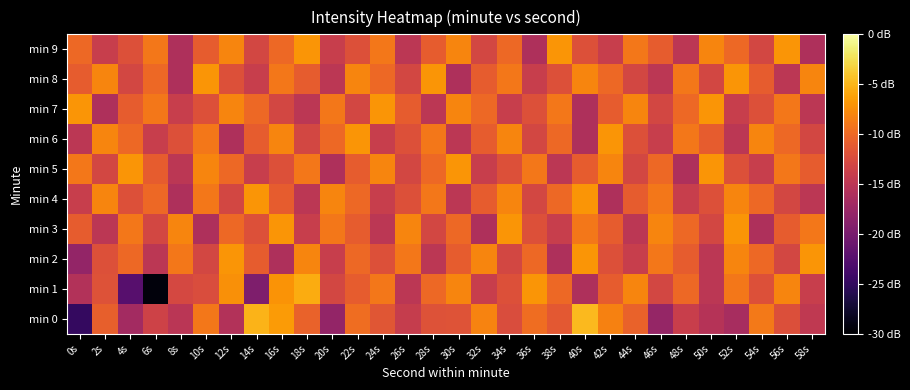

Reading left to right, what are all the values shown in this chart?

min 0: 0s=-144.9	2s=-130.7	4s=-136.8	6s=-133.5	8s=-135.1	10s=-128.9	12s=-135.7	14s=-125.1	16s=-126.7	18s=-130.5	20s=-138.0	22s=-129.7	24s=-131.6	26s=-134.1	28s=-131.9	30s=-131.8	32s=-128.1	34s=-132.3	36s=-129.7	38s=-131.3	40s=-124.7	42s=-128.3	44s=-130.5	46s=-137.8	48s=-133.9	50s=-135.4	52s=-136.5	54s=-128.9	56s=-132.1	58s=-134.6
min 1: 0s=-135.6	2s=-131.9	4s=-142.4	6s=-149.4	8s=-132.9	10s=-132.4	12s=-127.3	14s=-139.5	16s=-127.1	18s=-125.6	20s=-133.0	22s=-131.0	24s=-129.0	26s=-135.0	28s=-130.0	30s=-128.0	32s=-134.0	34s=-132.0	36s=-127.0	38s=-130.0	40s=-136.0	42s=-131.0	44s=-128.0	46s=-133.0	48s=-130.0	50s=-135.0	52s=-129.0	54s=-132.0	56s=-128.0	58s=-134.0
min 2: 0s=-138.0	2s=-132.0	4s=-130.0	6s=-135.0	8s=-129.0	10s=-133.0	12s=-127.0	14s=-131.0	16s=-136.0	18s=-128.0	20s=-134.0	22s=-130.0	24s=-132.0	26s=-129.0	28s=-135.0	30s=-131.0	32s=-128.0	34s=-133.0	36s=-130.0	38s=-136.0	40s=-127.0	42s=-132.0	44s=-134.0	46s=-129.0	48s=-131.0	50s=-135.0	52s=-128.0	54s=-130.0	56s=-133.0	58s=-127.0
min 3: 0s=-131.0	2s=-135.0	4s=-129.0	6s=-133.0	8s=-128.0	10s=-136.0	12s=-130.0	14s=-132.0	16s=-127.0	18s=-134.0	20s=-129.0	22s=-131.0	24s=-135.0	26s=-128.0	28s=-133.0	30s=-130.0	32s=-136.0	34s=-127.0	36s=-132.0	38s=-134.0	40s=-129.0	42s=-131.0	44s=-135.0	46s=-128.0	48s=-130.0	50s=-133.0	52s=-127.0	54s=-136.0	56s=-131.0	58s=-129.0
min 4: 0s=-134.0	2s=-128.0	4s=-132.0	6s=-130.0	8s=-136.0	10s=-129.0	12s=-133.0	14s=-127.0	16s=-131.0	18s=-135.0	20s=-128.0	22s=-130.0	24s=-134.0	26s=-132.0	28s=-129.0	30s=-135.0	32s=-131.0	34s=-128.0	36s=-133.0	38s=-130.0	40s=-127.0	42s=-136.0	44s=-131.0	46s=-129.0	48s=-134.0	50s=-132.0	52s=-128.0	54s=-130.0	56s=-133.0	58s=-135.0
min 5: 0s=-129.0	2s=-133.0	4s=-127.0	6s=-131.0	8s=-135.0	10s=-128.0	12s=-130.0	14s=-134.0	16s=-132.0	18s=-129.0	20s=-136.0	22s=-131.0	24s=-128.0	26s=-133.0	28s=-130.0	30s=-127.0	32s=-134.0	34s=-132.0	36s=-129.0	38s=-135.0	40s=-131.0	42s=-128.0	44s=-133.0	46s=-130.0	48s=-136.0	50s=-127.0	52s=-132.0	54s=-134.0	56s=-129.0	58s=-131.0
min 6: 0s=-135.0	2s=-128.0	4s=-130.0	6s=-134.0	8s=-132.0	10s=-129.0	12s=-136.0	14s=-131.0	16s=-128.0	18s=-133.0	20s=-130.0	22s=-127.0	24s=-134.0	26s=-132.0	28s=-129.0	30s=-135.0	32s=-131.0	34s=-128.0	36s=-133.0	38s=-130.0	40s=-136.0	42s=-127.0	44s=-132.0	46s=-134.0	48s=-129.0	50s=-131.0	52s=-135.0	54s=-128.0	56s=-130.0	58s=-133.0
min 7: 0s=-127.0	2s=-136.0	4s=-131.0	6s=-129.0	8s=-134.0	10s=-132.0	12s=-128.0	14s=-130.0	16s=-133.0	18s=-135.0	20s=-129.0	22s=-133.0	24s=-127.0	26s=-131.0	28s=-135.0	30s=-128.0	32s=-130.0	34s=-134.0	36s=-132.0	38s=-129.0	40s=-136.0	42s=-131.0	44s=-128.0	46s=-133.0	48s=-130.0	50s=-127.0	52s=-134.0	54s=-132.0	56s=-129.0	58s=-135.0
min 8: 0s=-131.0	2s=-128.0	4s=-133.0	6s=-130.0	8s=-136.0	10s=-127.0	12s=-132.0	14s=-134.0	16s=-129.0	18s=-131.0	20s=-135.0	22s=-128.0	24s=-130.0	26s=-133.0	28s=-127.0	30s=-136.0	32s=-131.0	34s=-129.0	36s=-134.0	38s=-132.0	40s=-128.0	42s=-130.0	44s=-133.0	46s=-135.0	48s=-129.0	50s=-133.0	52s=-127.0	54s=-131.0	56s=-135.0	58s=-128.0
min 9: 0s=-130.0	2s=-134.0	4s=-132.0	6s=-129.0	8s=-136.0	10s=-131.0	12s=-128.0	14s=-133.0	16s=-130.0	18s=-127.0	20s=-134.0	22s=-132.0	24s=-129.0	26s=-135.0	28s=-131.0	30s=-128.0	32s=-133.0	34s=-130.0	36s=-136.0	38s=-127.0	40s=-132.0	42s=-134.0	44s=-129.0	46s=-131.0	48s=-135.0	50s=-128.0	52s=-130.0	54s=-133.0	56s=-127.0	58s=-136.0